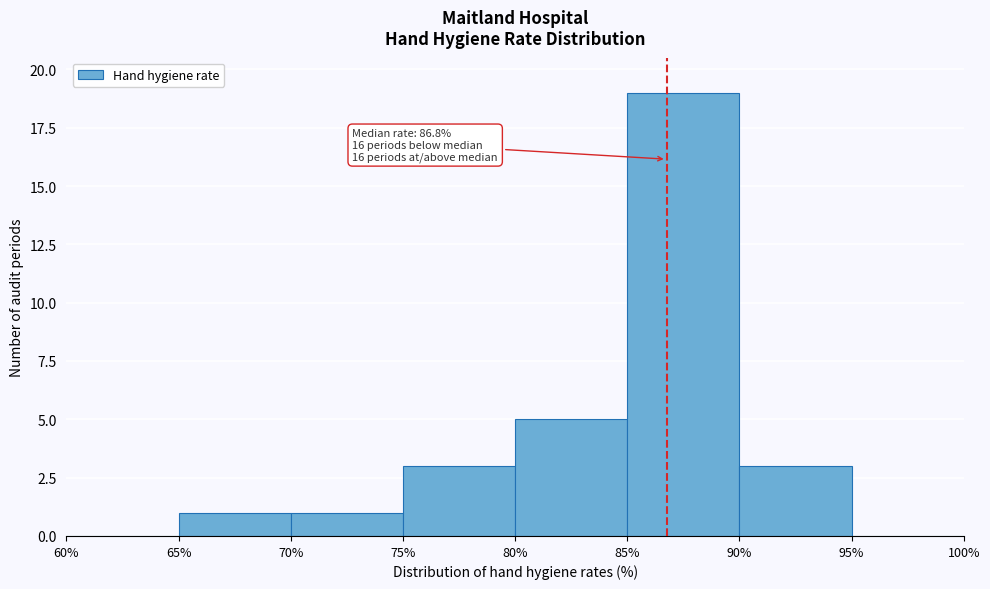

Which range on the x-axis has the tallest bar?

85% to 90%